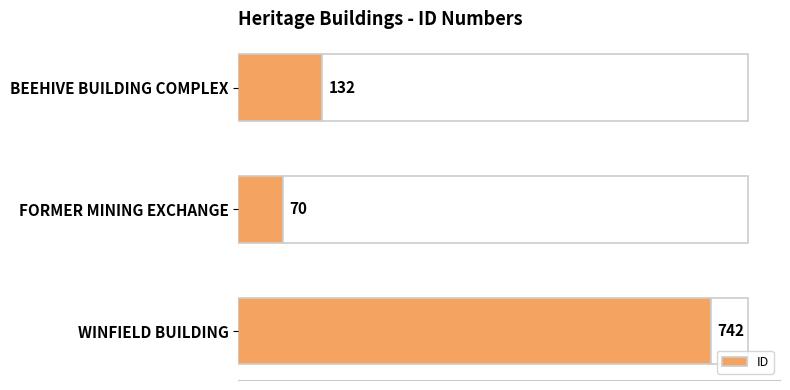

Count the number of categories in the chart.

3